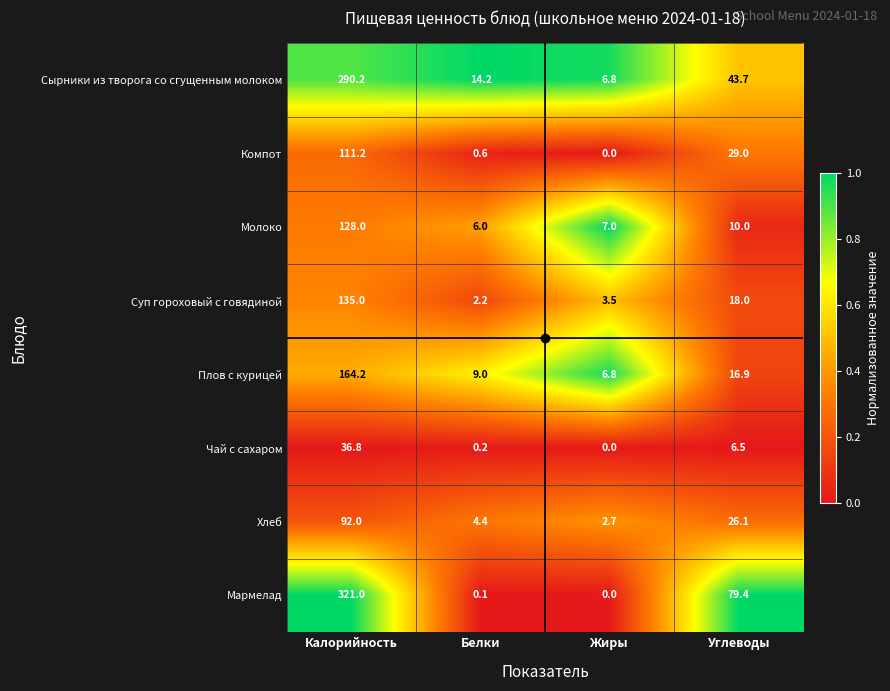

The Чай с сахаром series shows 6.5 at Углеводы. True or false?

True